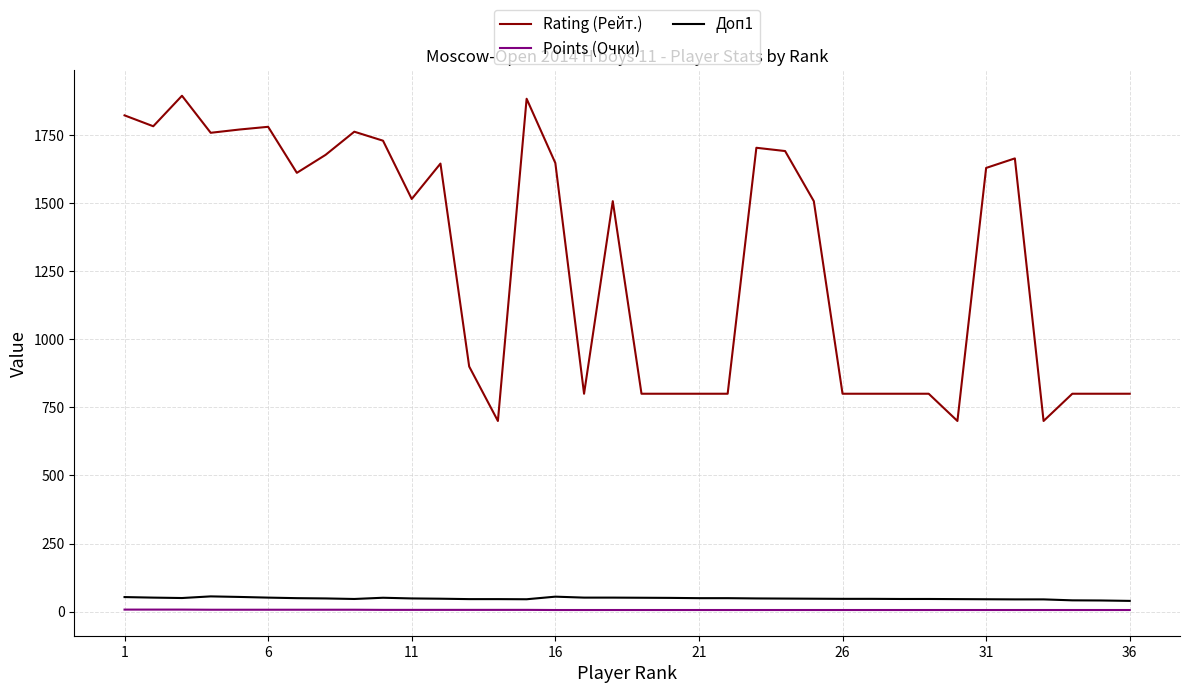

What is the minimum value for Rating (Рейт.)?

700.0